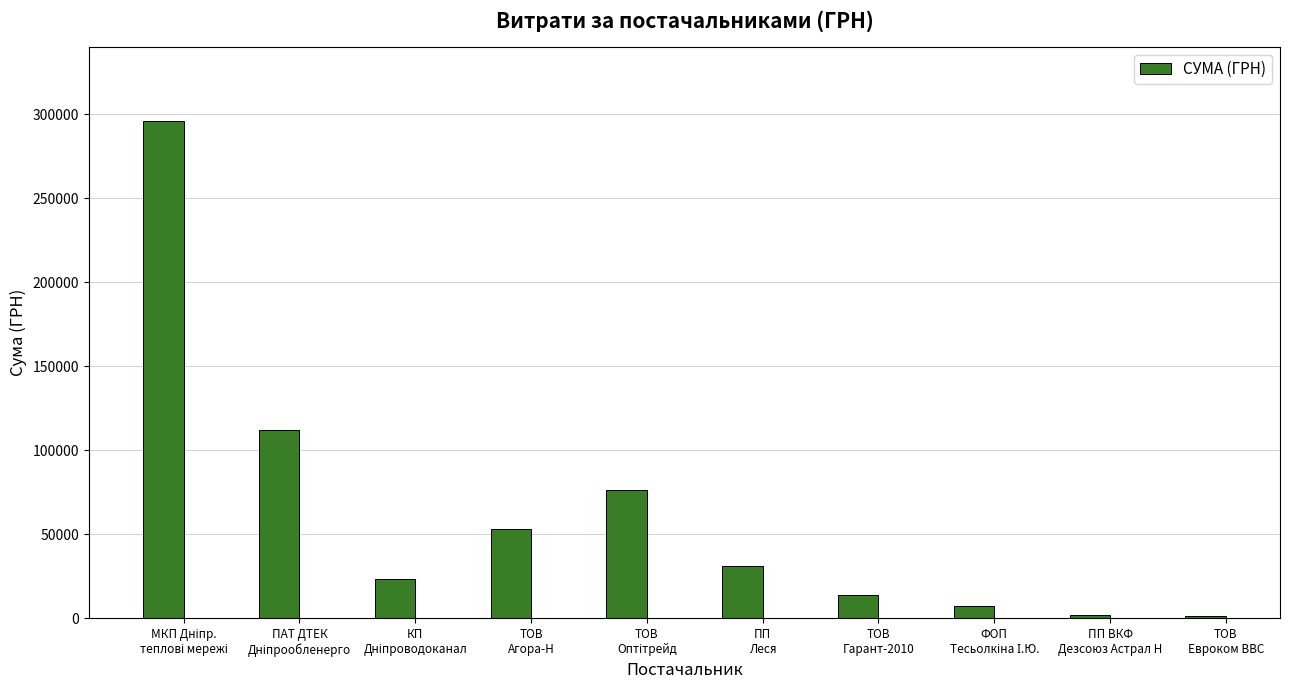

What is the approximate value at ТОВ
Гарант-2010?

13809.0